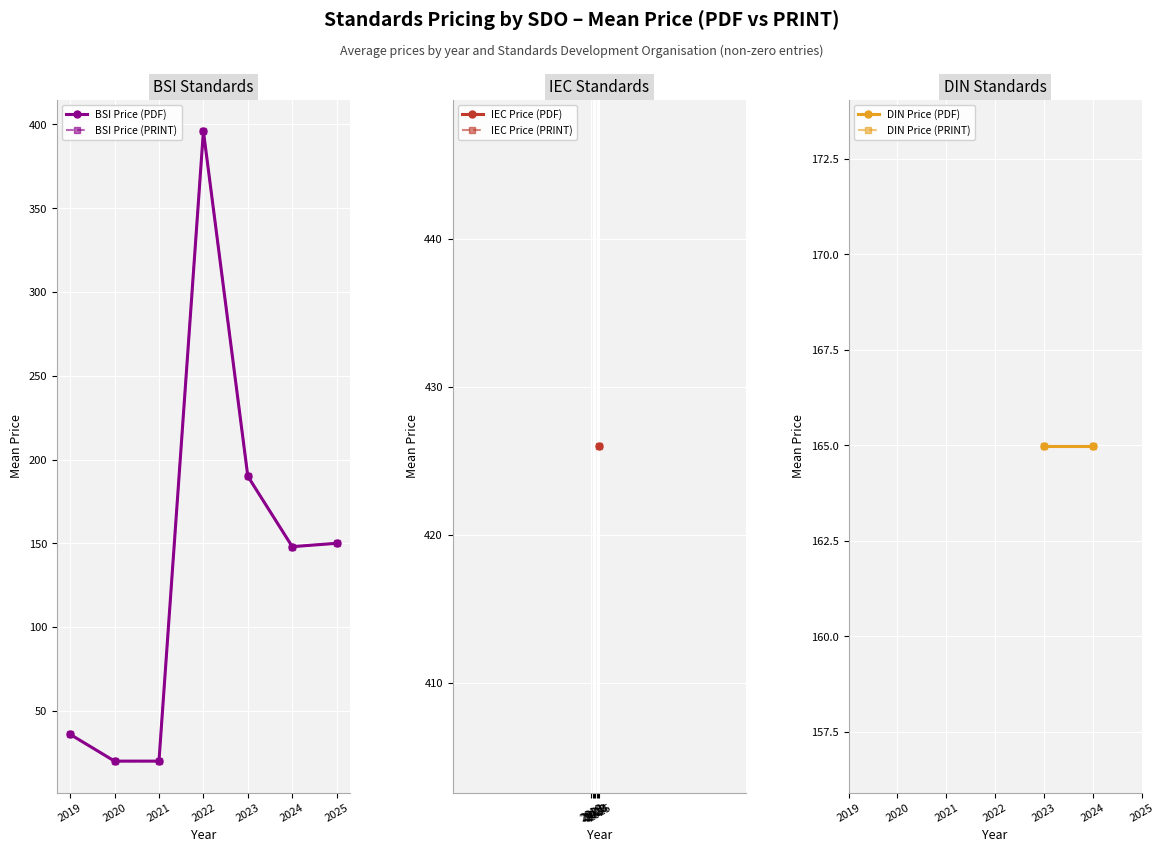

True or false: BSI Price (PDF) and IEC Price (PDF) intersect in this chart.

False